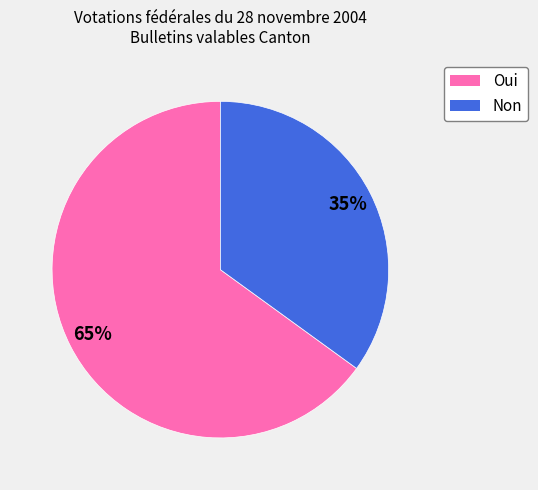

Which has a higher value, Oui or Non?

Oui